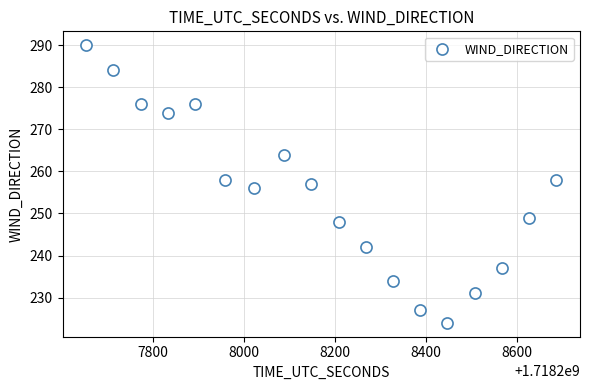

What is the range of X values (max minus min)?

1036